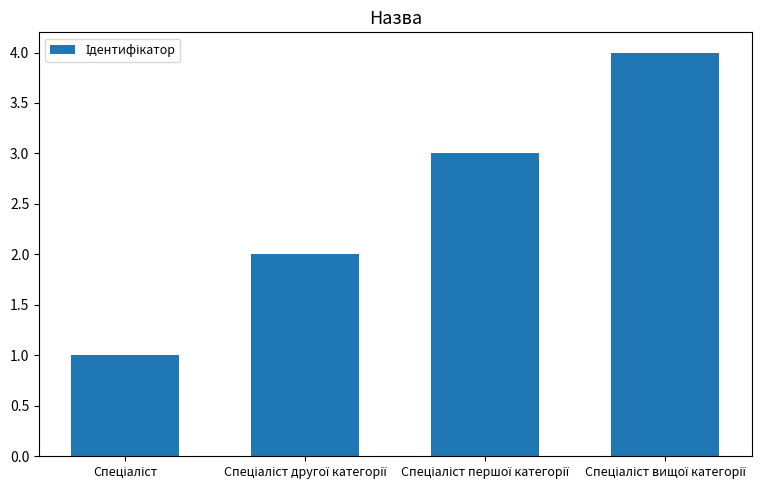

What is the greatest value displayed?

4